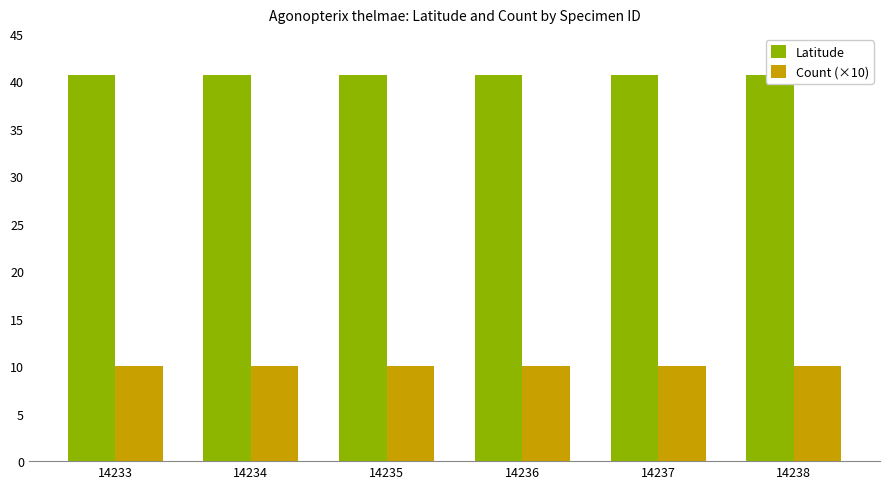

At which label does Count (×10) reach its peak?

14233